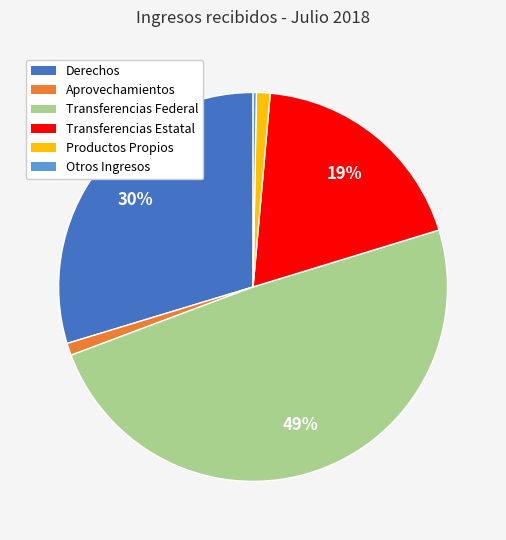

The Transferencias Estatal slice represents 6% of the pie. True or false?

False